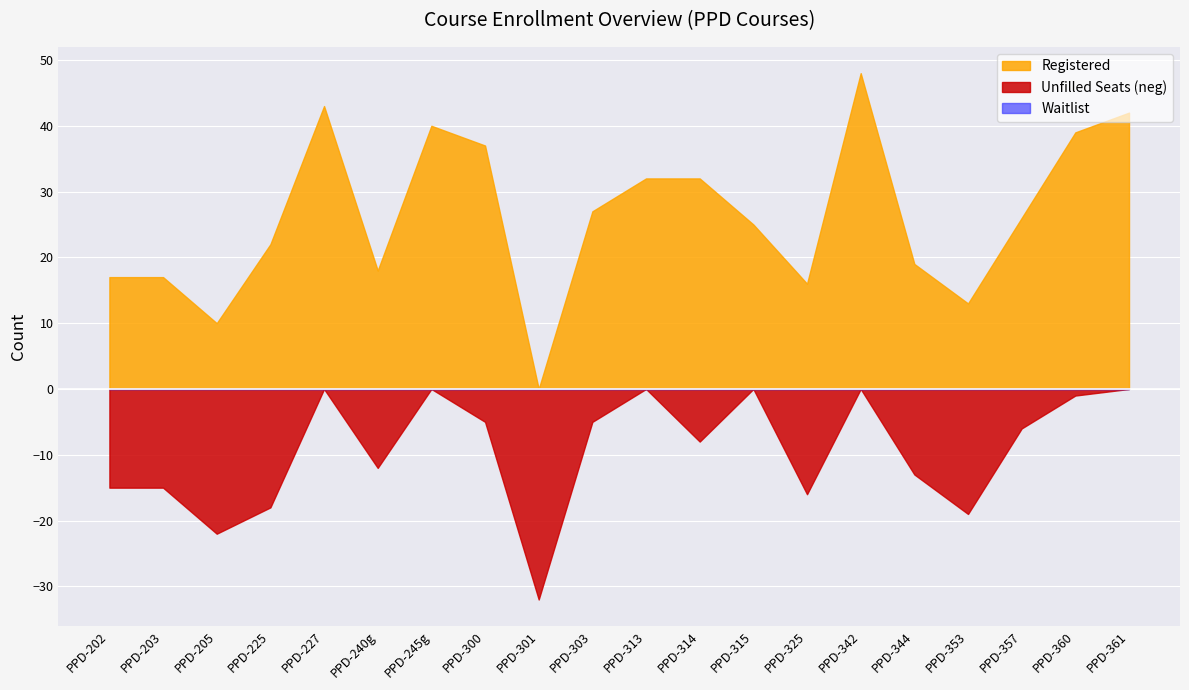

What is the label of the 9th point from the left?

PPD-301